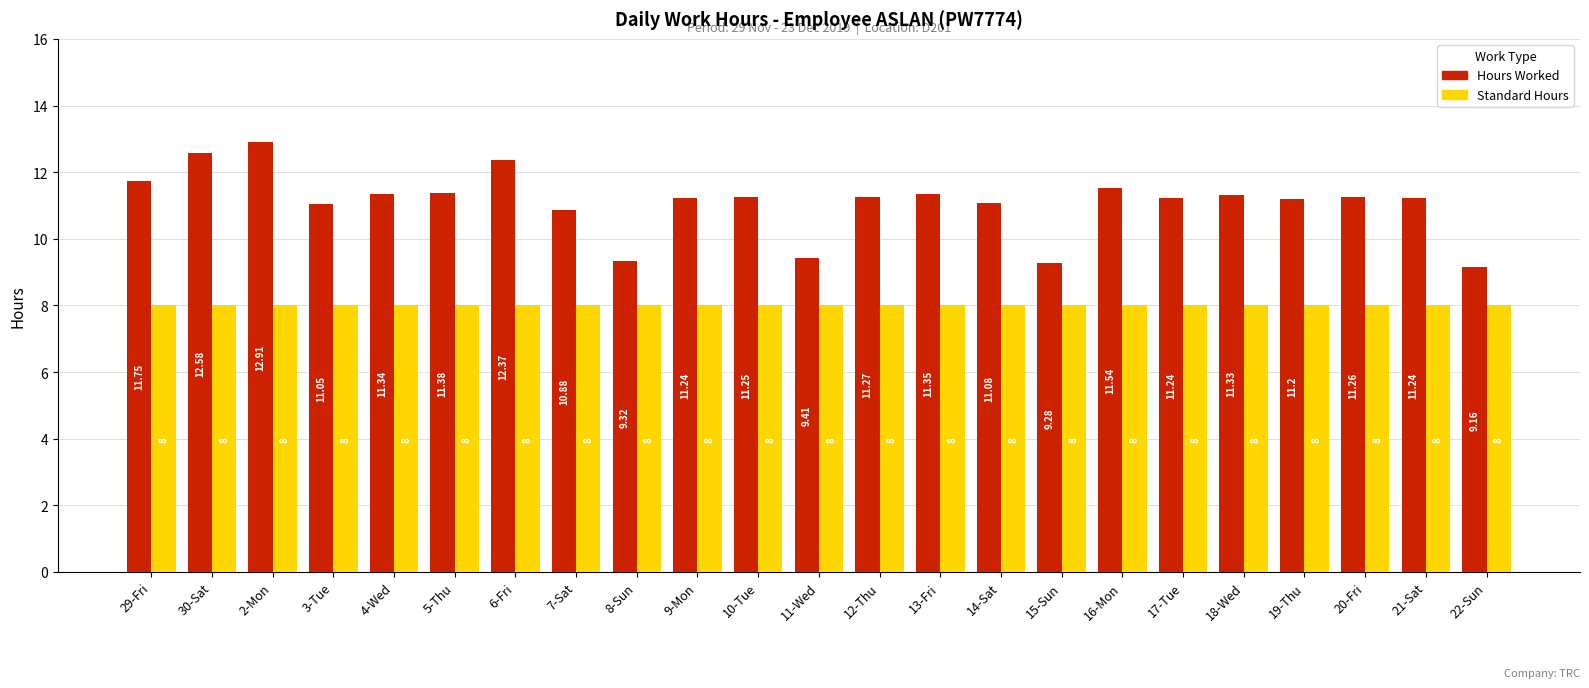

Rank the series by their maximum value, from lowest to highest.

Standard Hours, Hours Worked